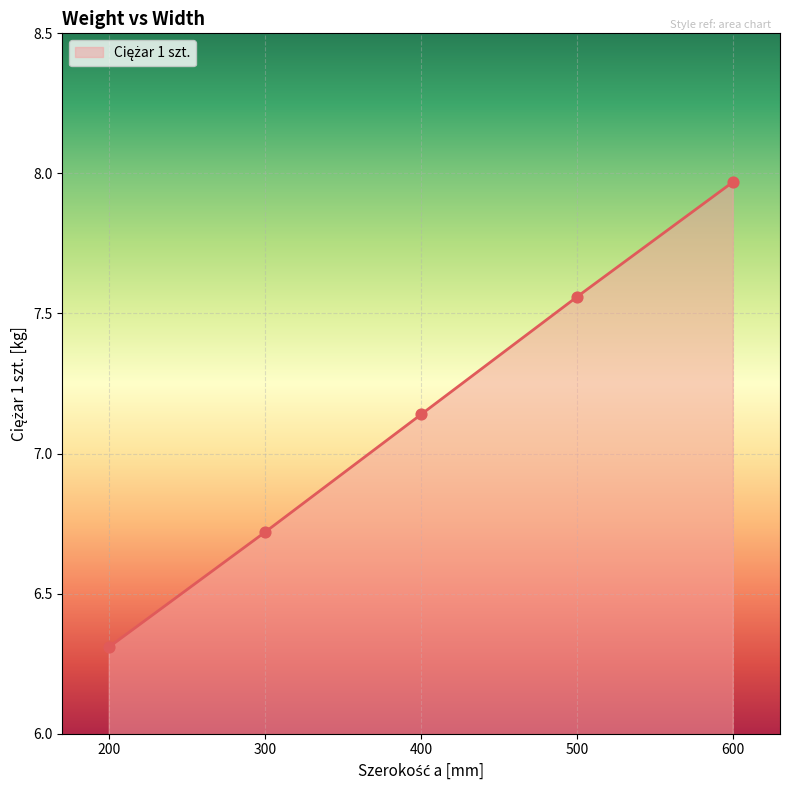

What is the change in value from 200 to 600?

+1.7